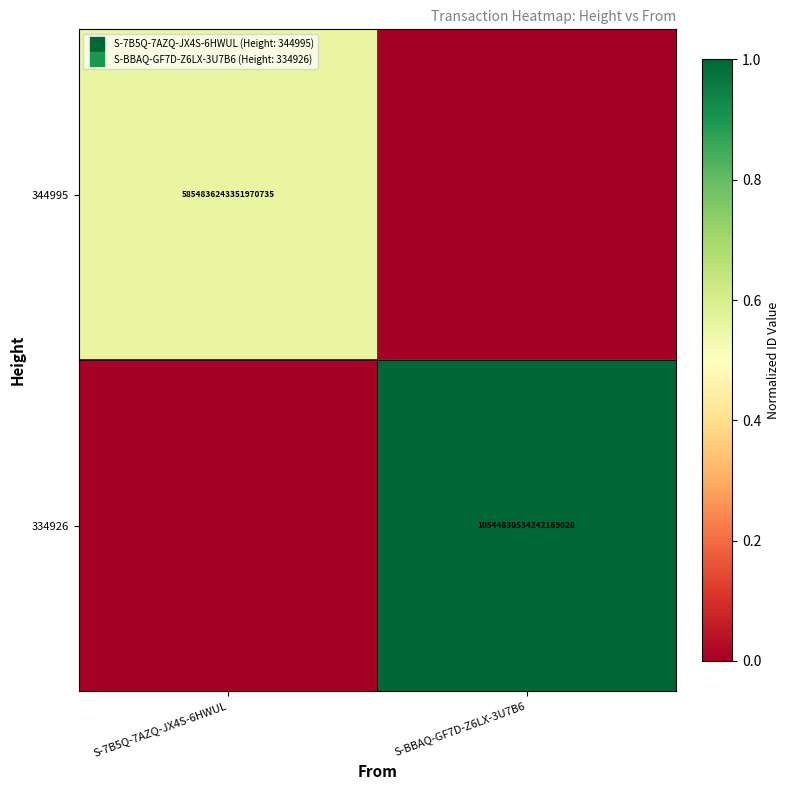

At how many categories does at least one series exceed 0?

2